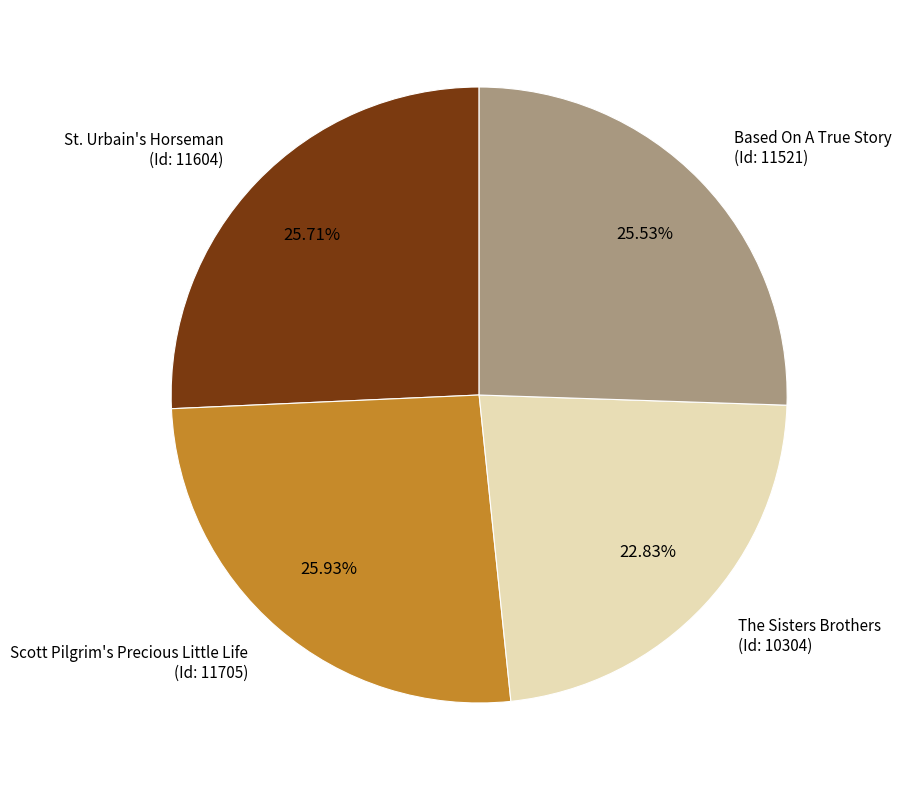

Do St. Urbain's Horseman (Id: 11604) and Based On A True Story (Id: 11521) together represent more than half of the pie?

Yes